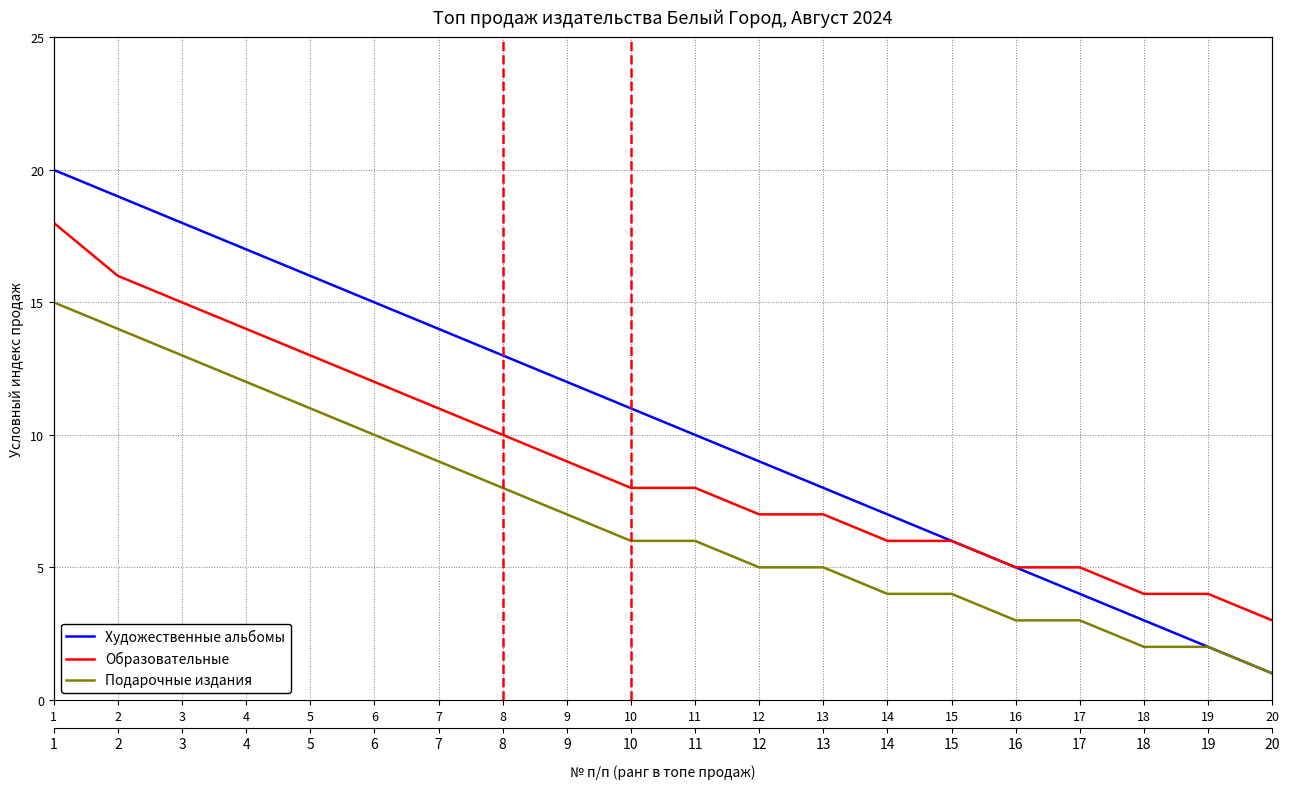

Rank the series by their maximum value, from lowest to highest.

Подарочные издания, Образовательные, Художественные альбомы